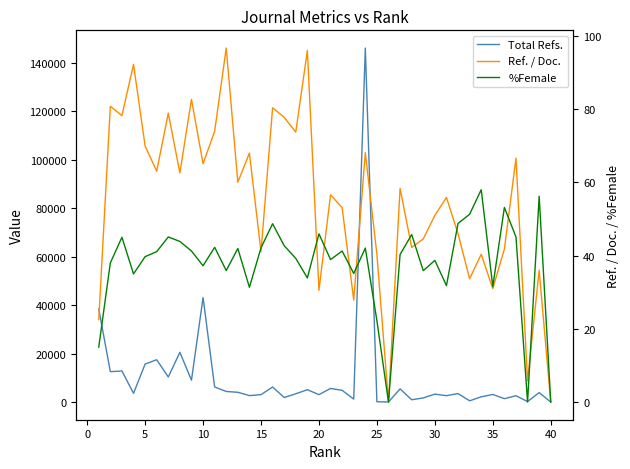

At how many categories does at least one series exceed 9925?

9